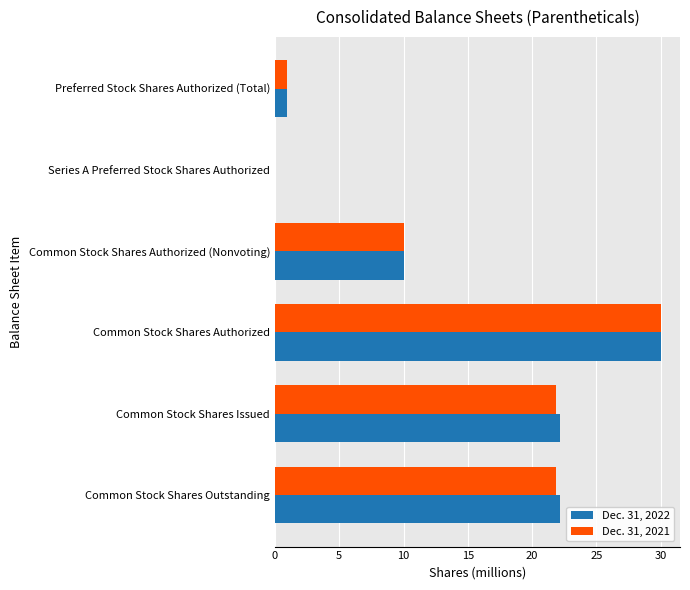

The Dec. 31, 2022 series shows 10.0 at Common Stock Shares Authorized (Nonvoting). True or false?

True